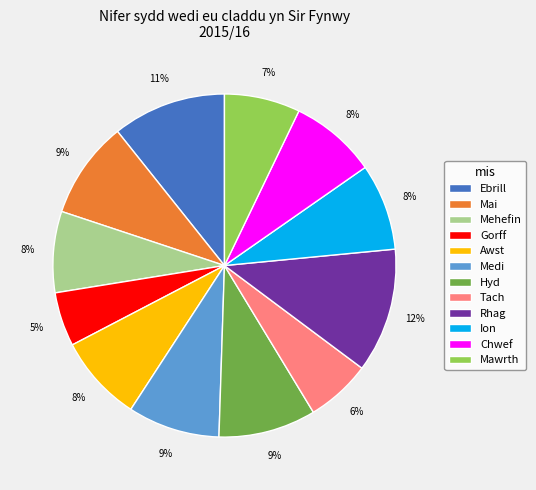

Is Awst the majority of the pie?

No